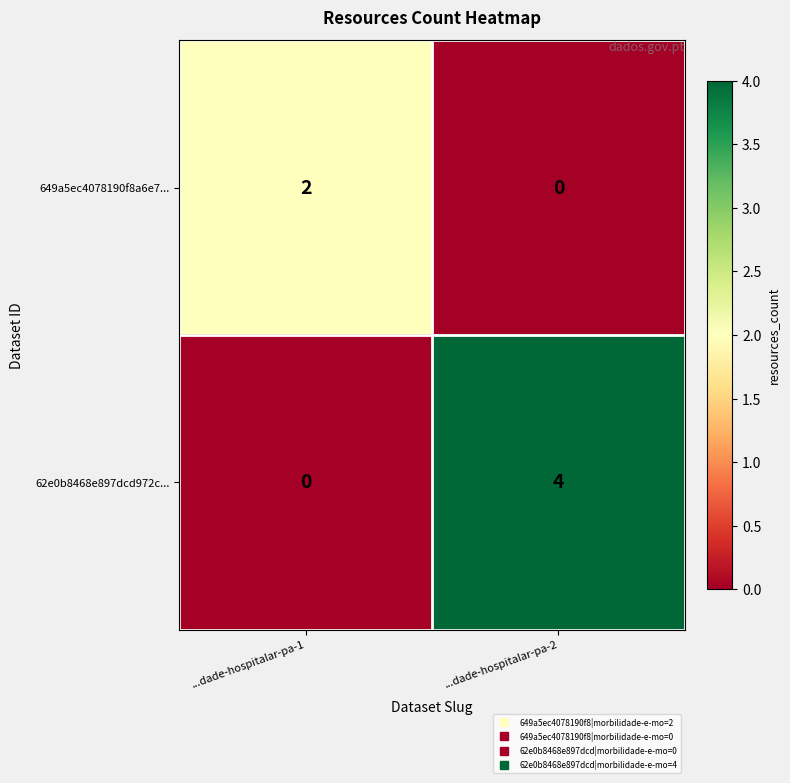

Which series has the widest spread of values?

62e0b8468e897dcd972c...